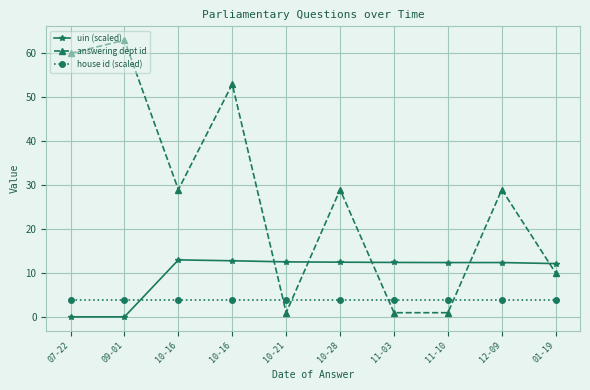

True or false: answering dept id has more than 0 points higher than both neighbors.

True